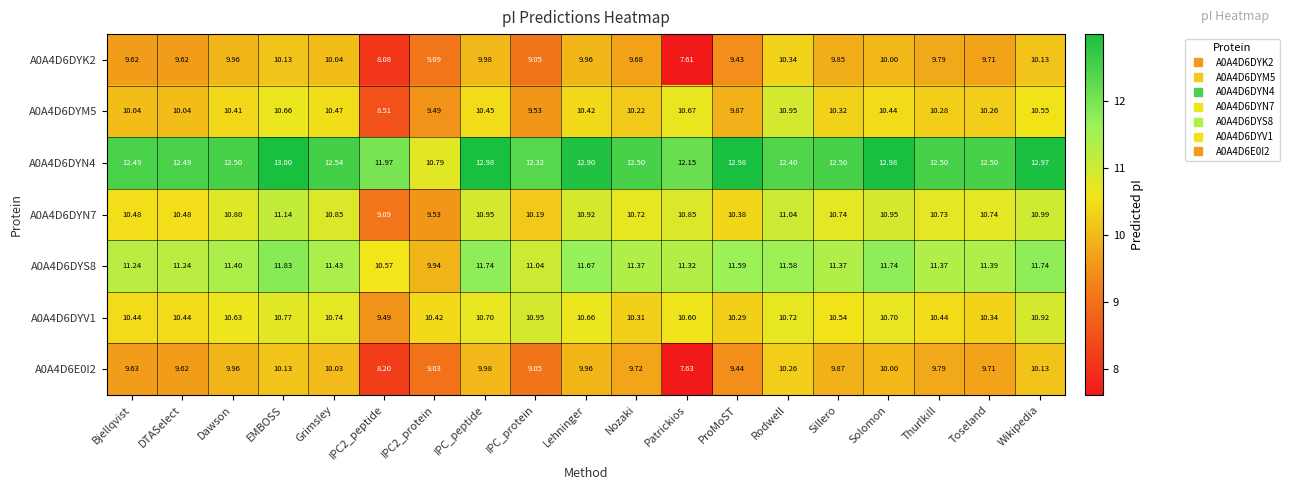

Is the value of A0A4D6DYK2 at Rodwell greater than the value of A0A4D6DYM5 at DTASelect?

Yes